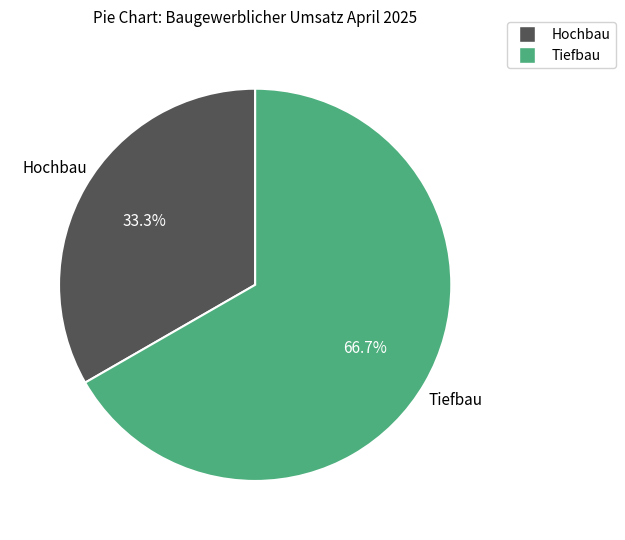

True or false: Hochbau accounts for 33% of the total.

True